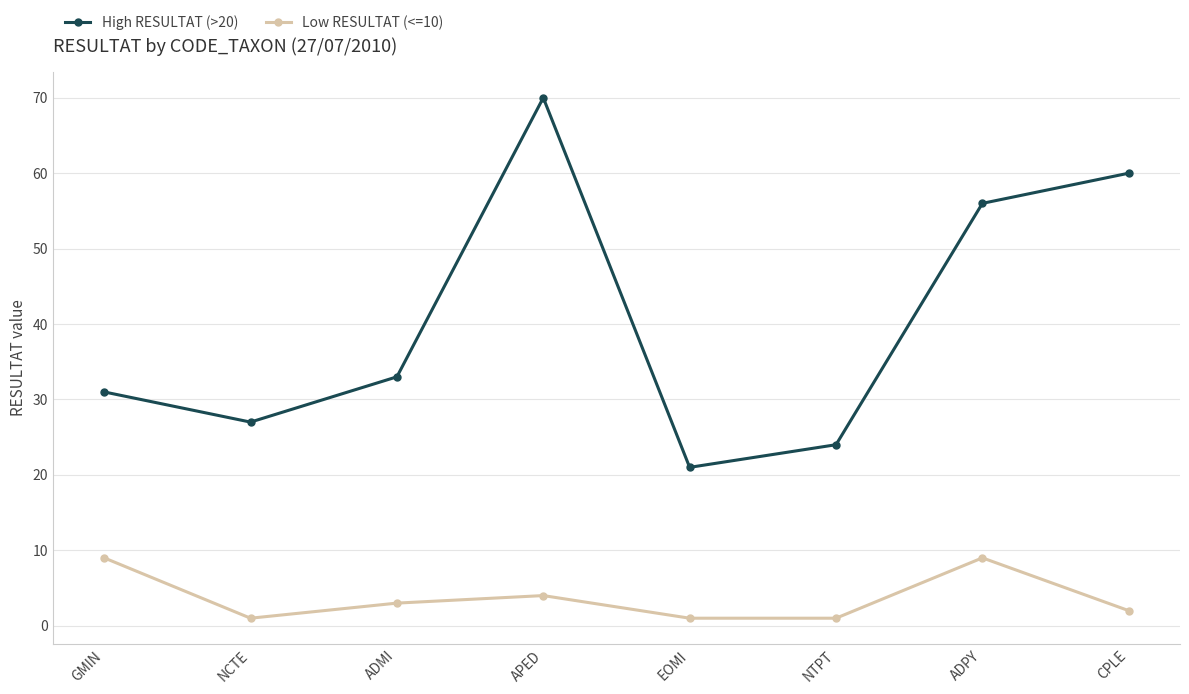

Reading left to right, extract all data points from this chart.

High RESULTAT (>20): 31	27	33	70	21	24	56	60
Low RESULTAT (<=10): 9	1	3	4	1	1	9	2